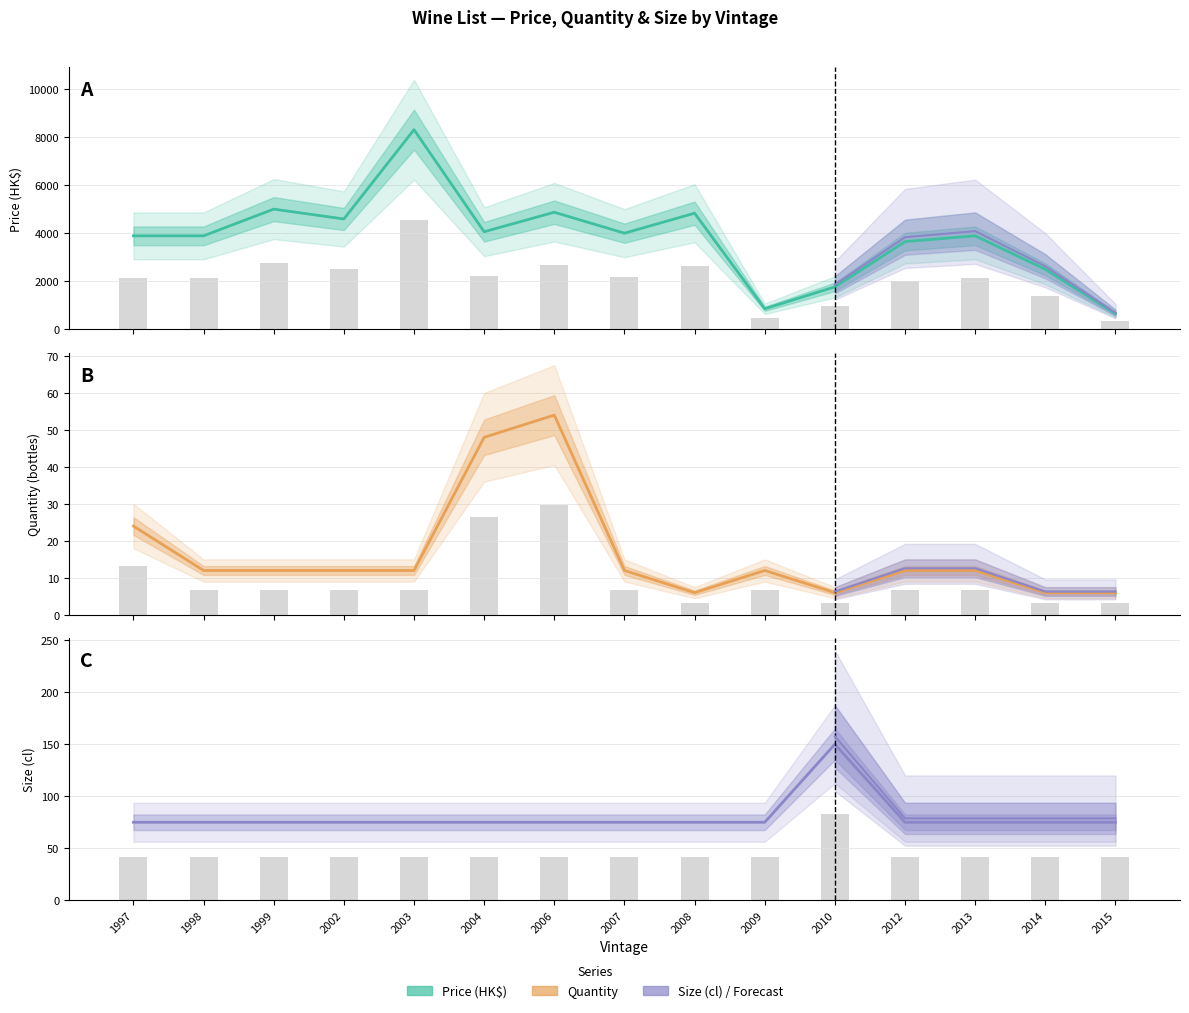

What value does the Qty series have at 2015?

6